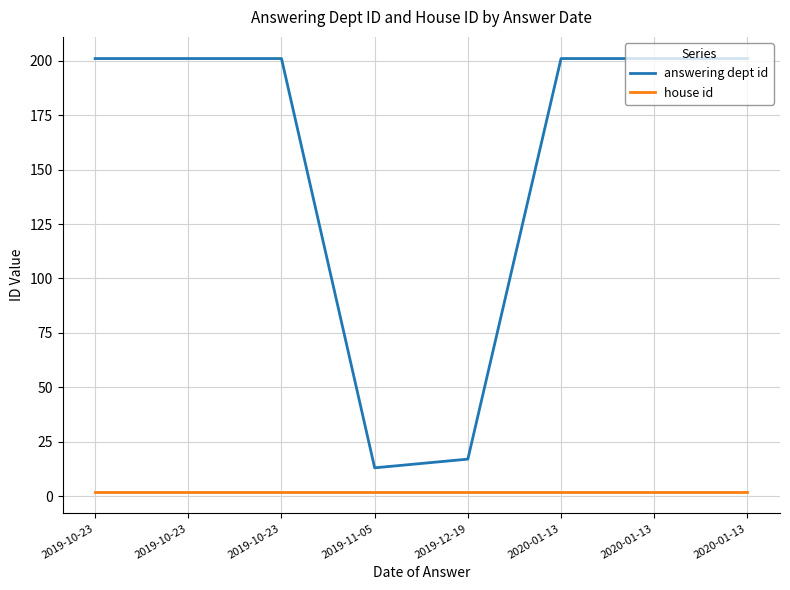

How many lines are shown in the chart?

2